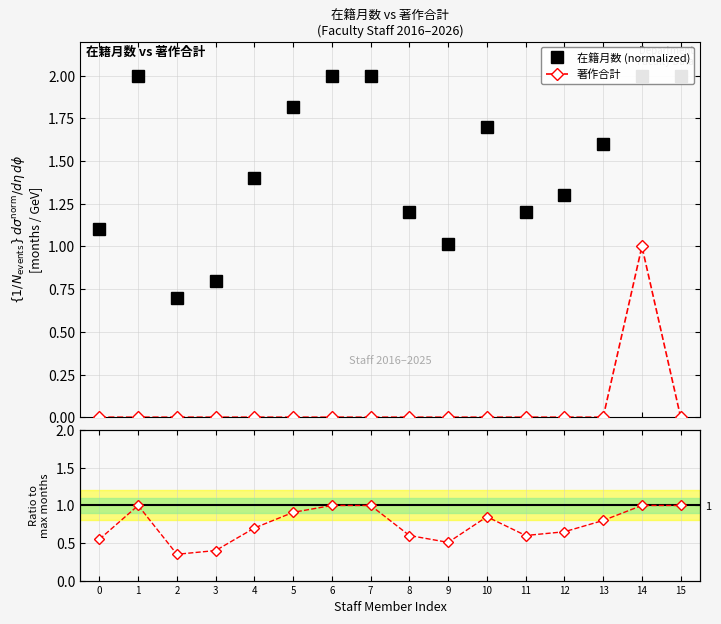

What is the value of the Ratio to max point at the 8th from the left?

1.0